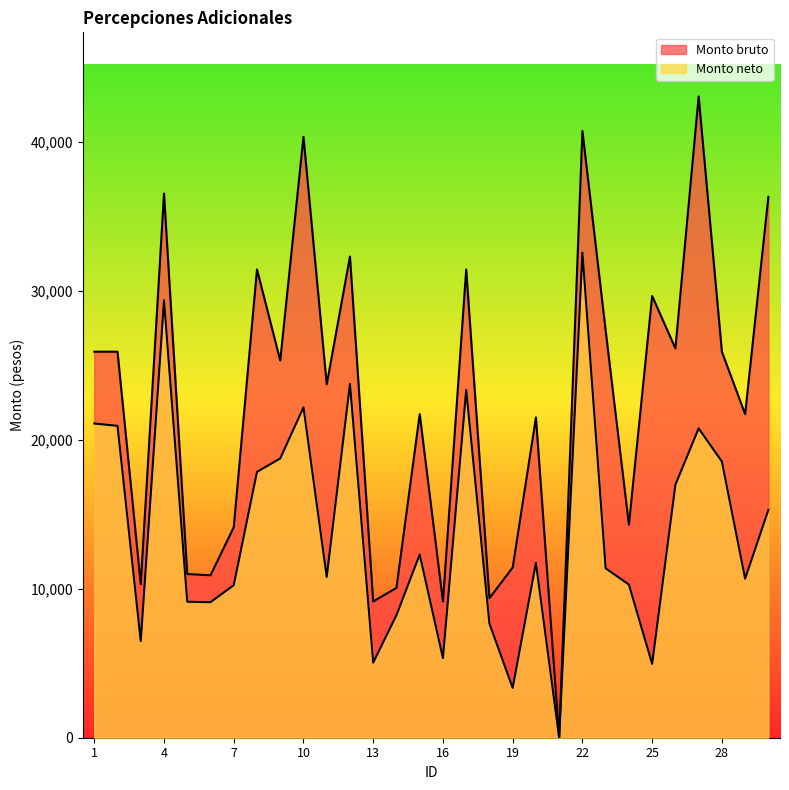

What is the value of the Monto bruto point at the 3rd from the left?

10301.4